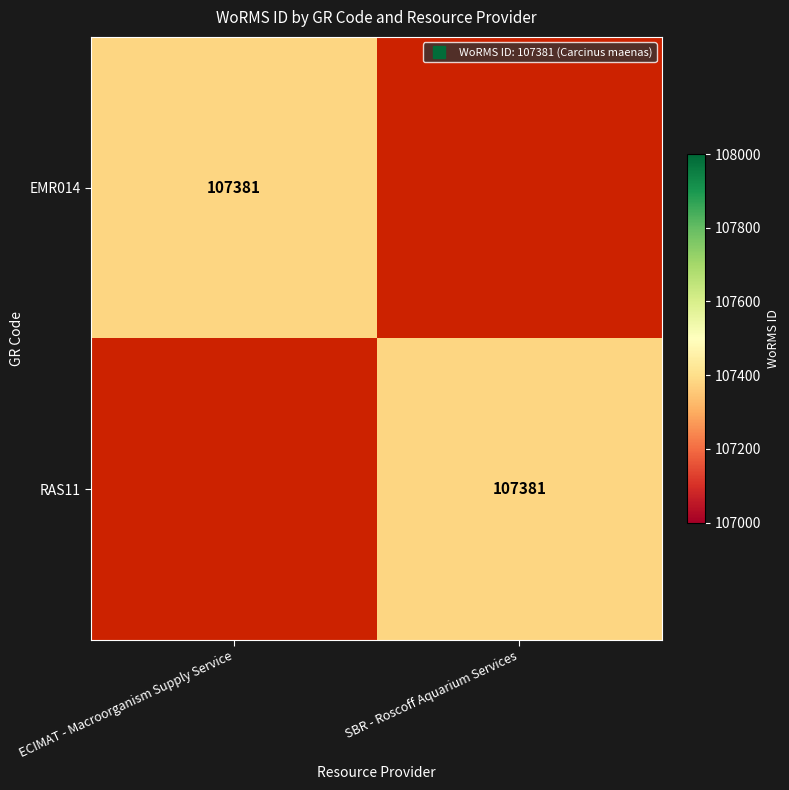

Is it true that RAS11 equals -57608 at ECIMAT - Macroorganism Supply Service?

False